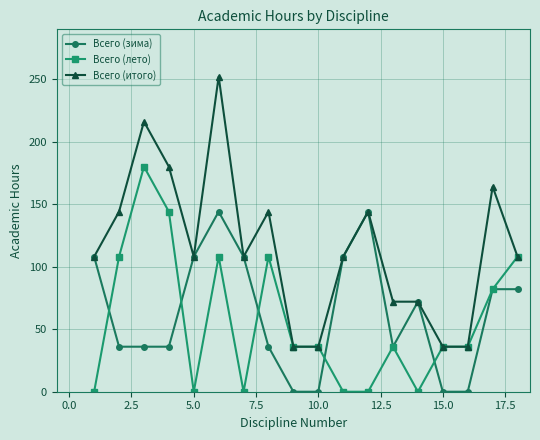

True or false: Всего (лето) has more than 2 interior local peaks.

True